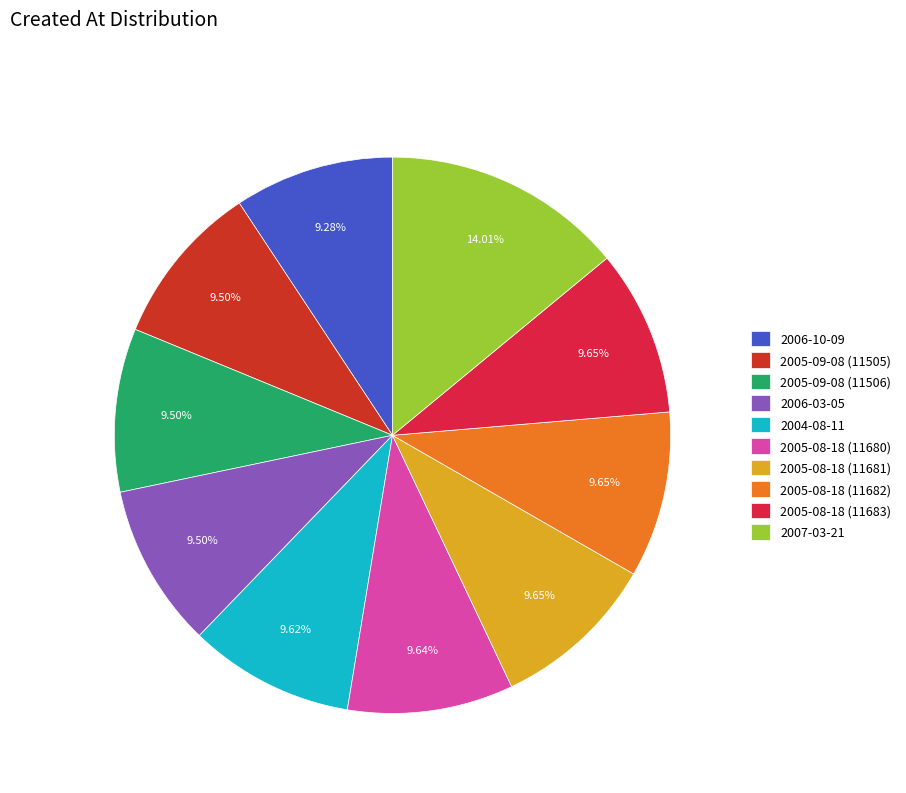

To the nearest percent, what is the combined percentage of 2007-03-21 and 2005-08-18 (11683)?

24%